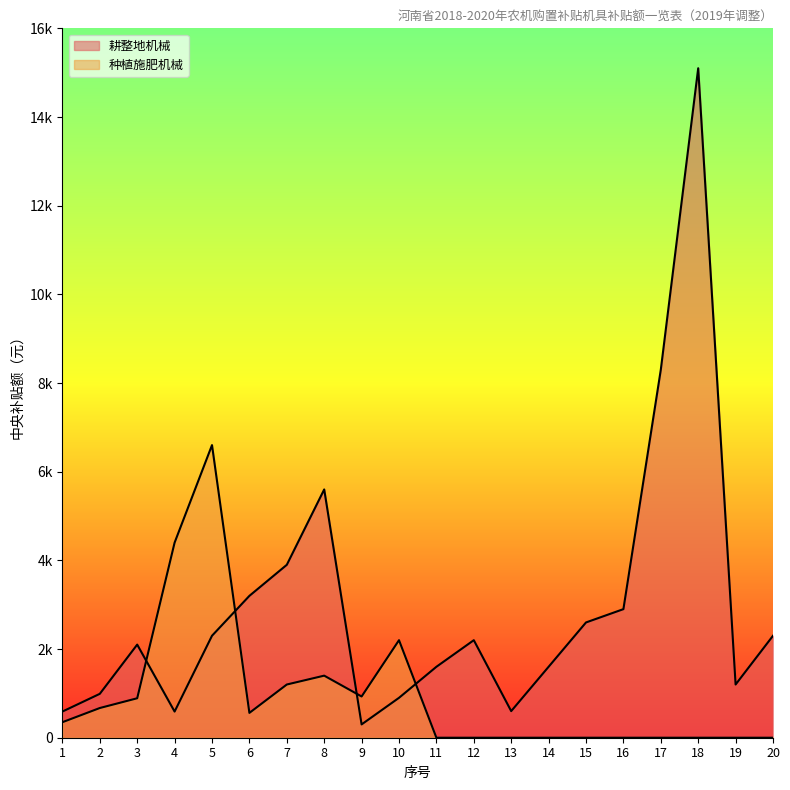

What is the difference between the second highest and minimum values in the 种植施肥机械 series?

4400